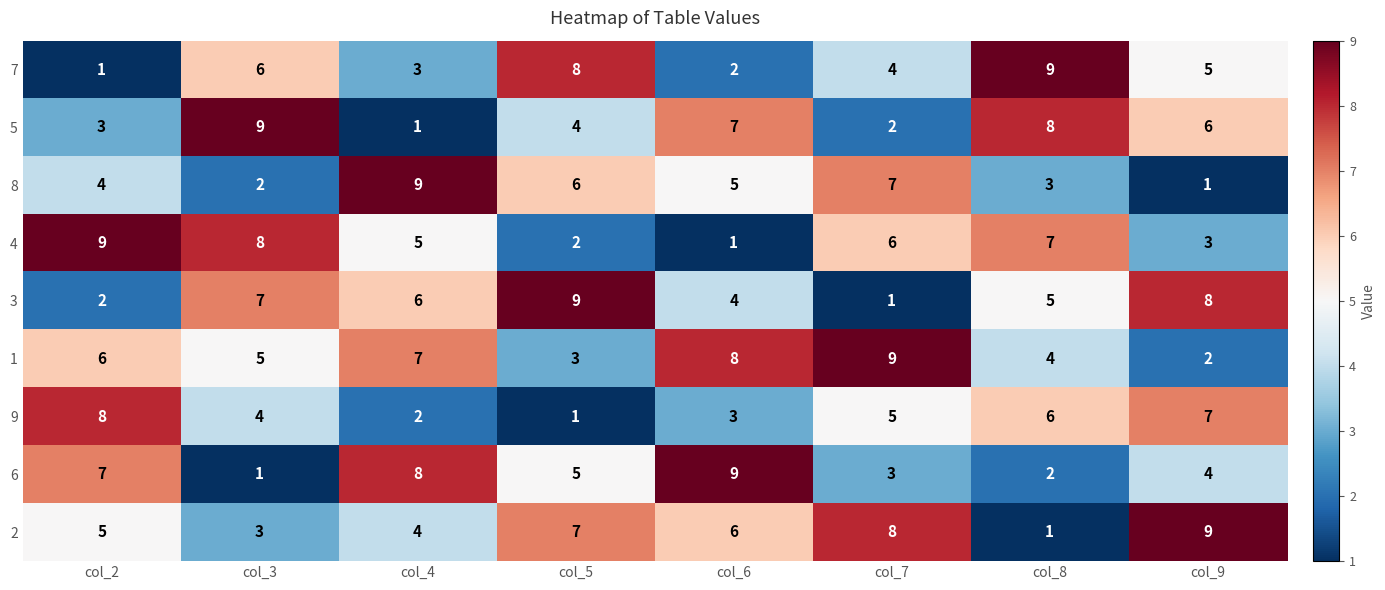

How many series are shown in this chart?

9